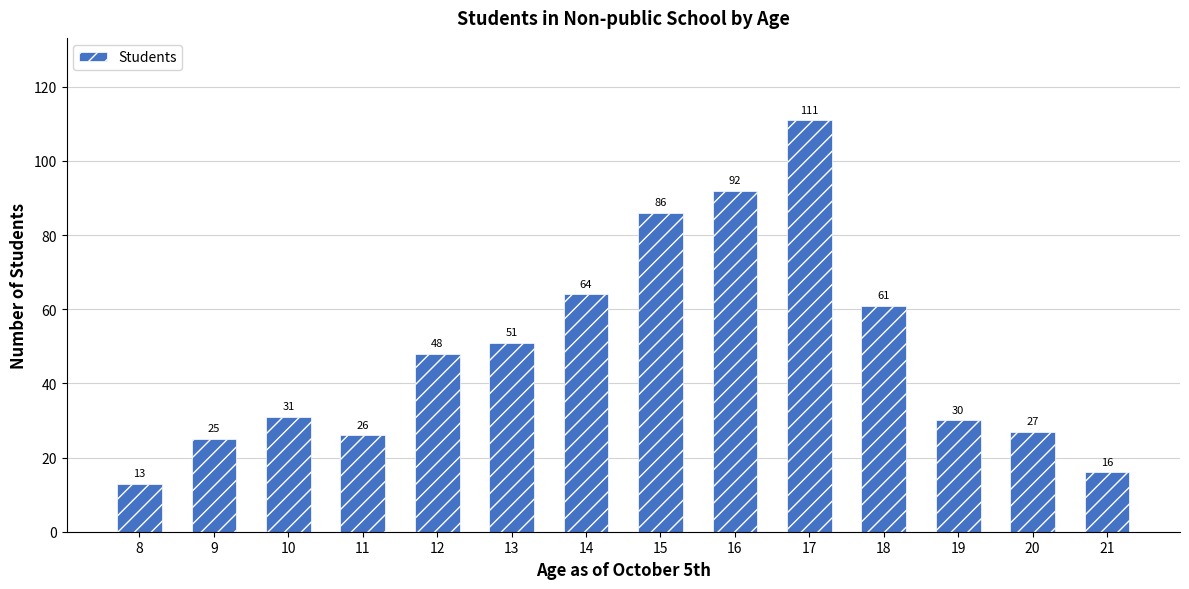

What value does the data have at 16, to the nearest 10?

90